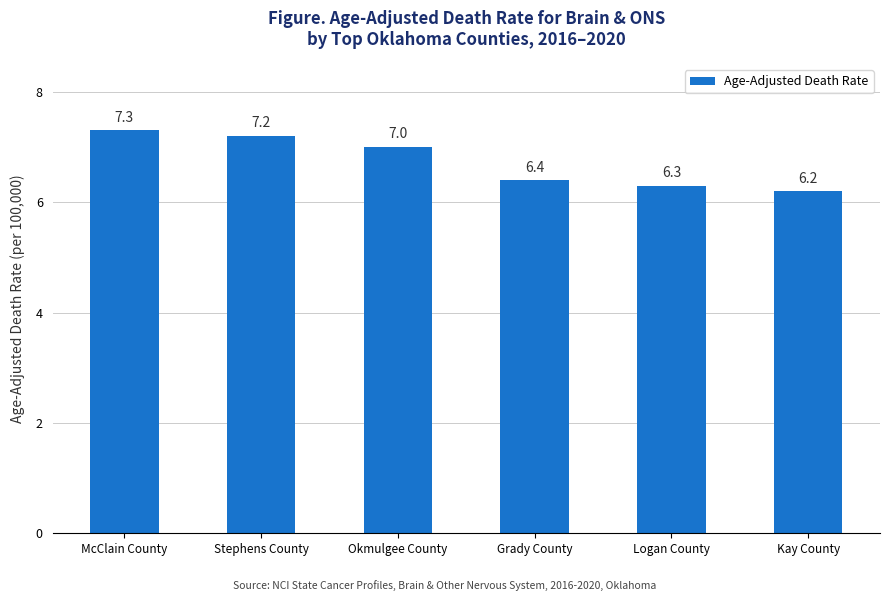

Reading left to right, what are all the values shown in this chart?

7.3	7.2	7.0	6.4	6.3	6.2